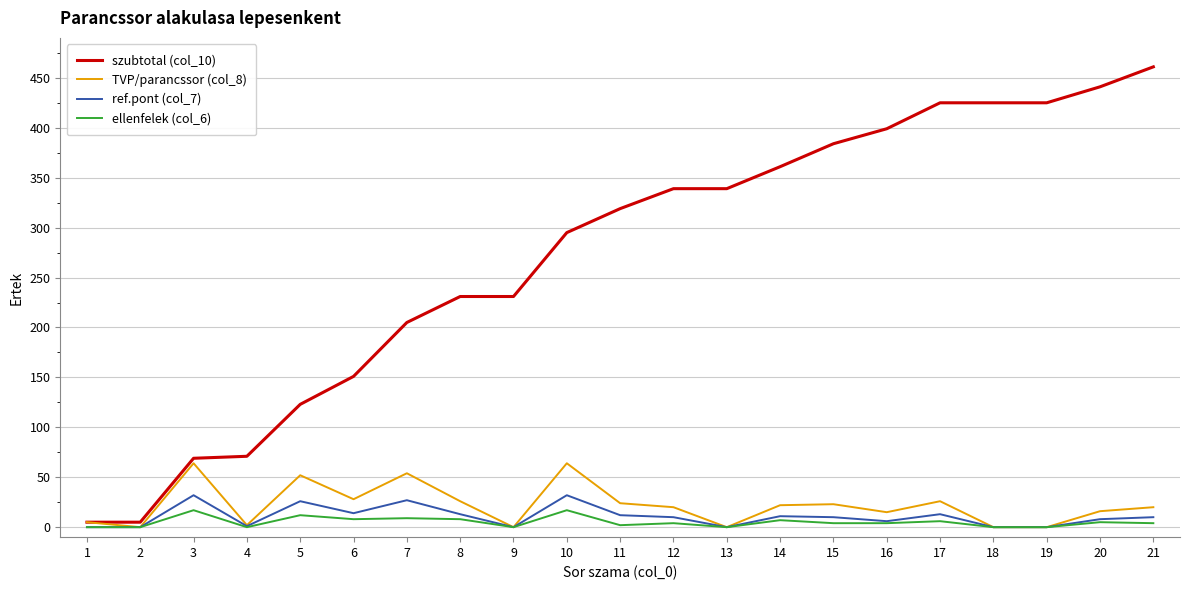

How many lines are shown in the chart?

4